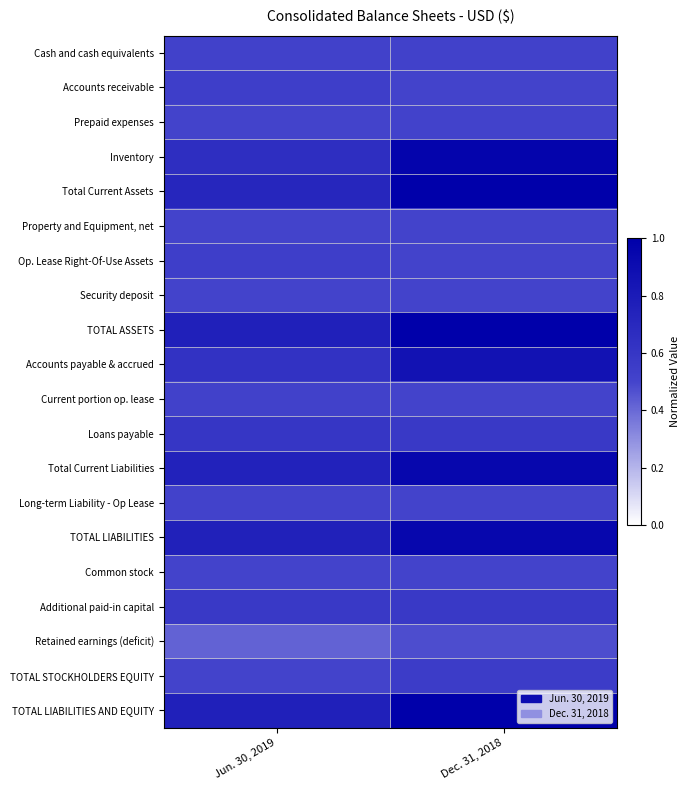

At how many categories does at least one series exceed 0?

2